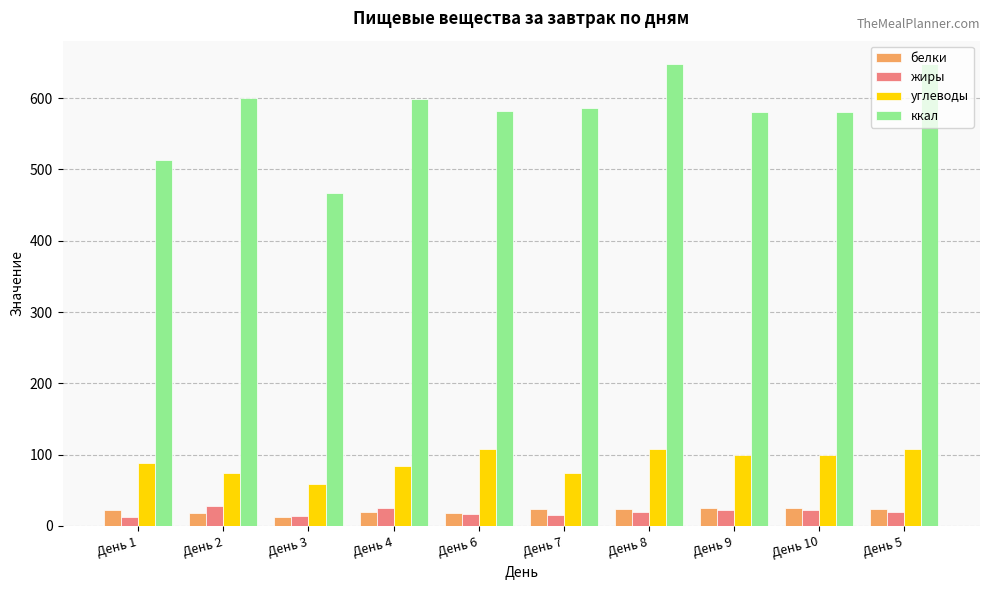

What are all the series names shown in the legend?

белки, жиры, углеводы, ккал